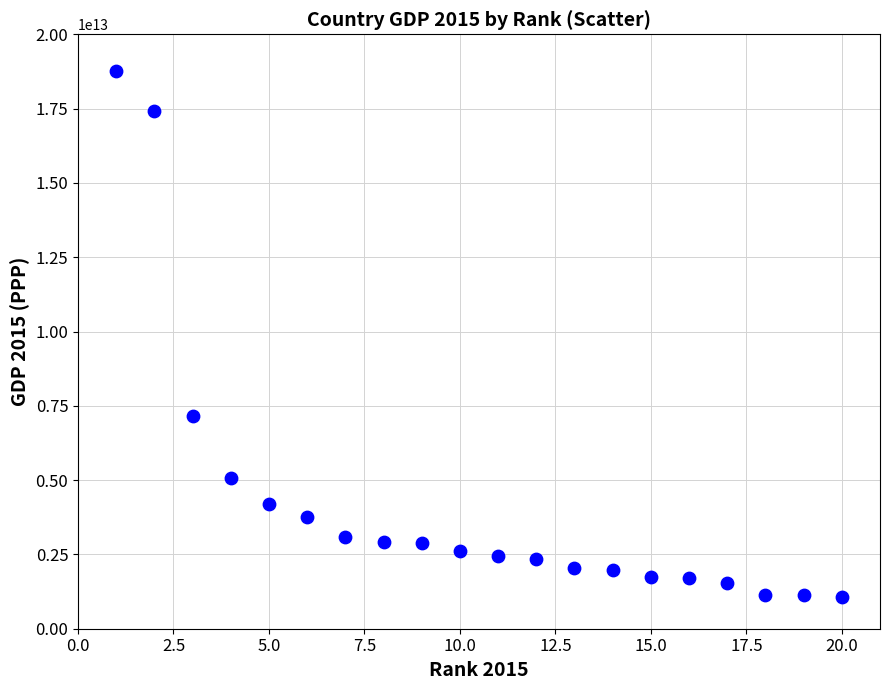

What Y value in the scatter plot is closest to 9909755854026?

7146025965617.8